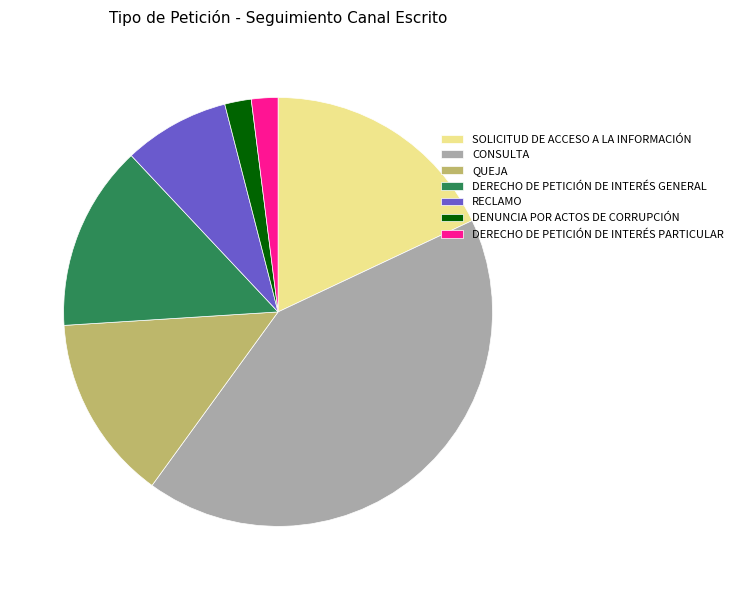

Do RECLAMO and QUEJA together represent more than half of the pie?

No